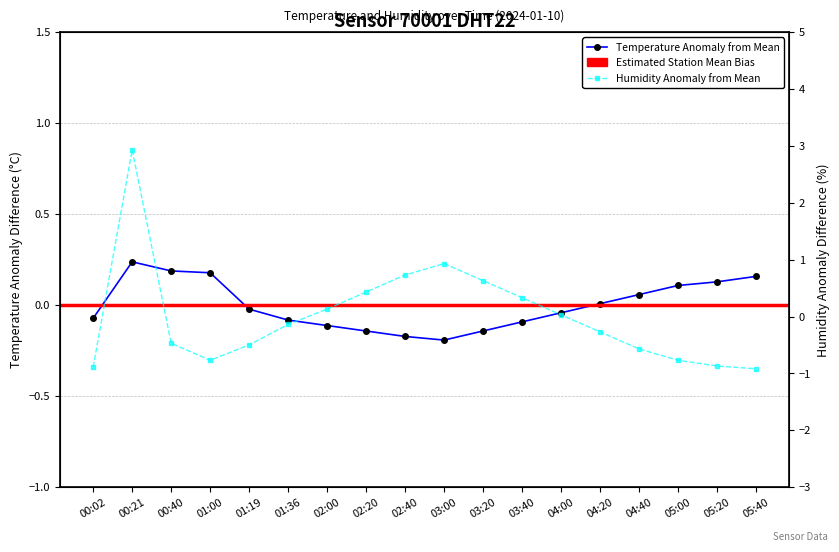

Is the value of humidity at 03:20 greater than the value of temperature at 00:21?

Yes